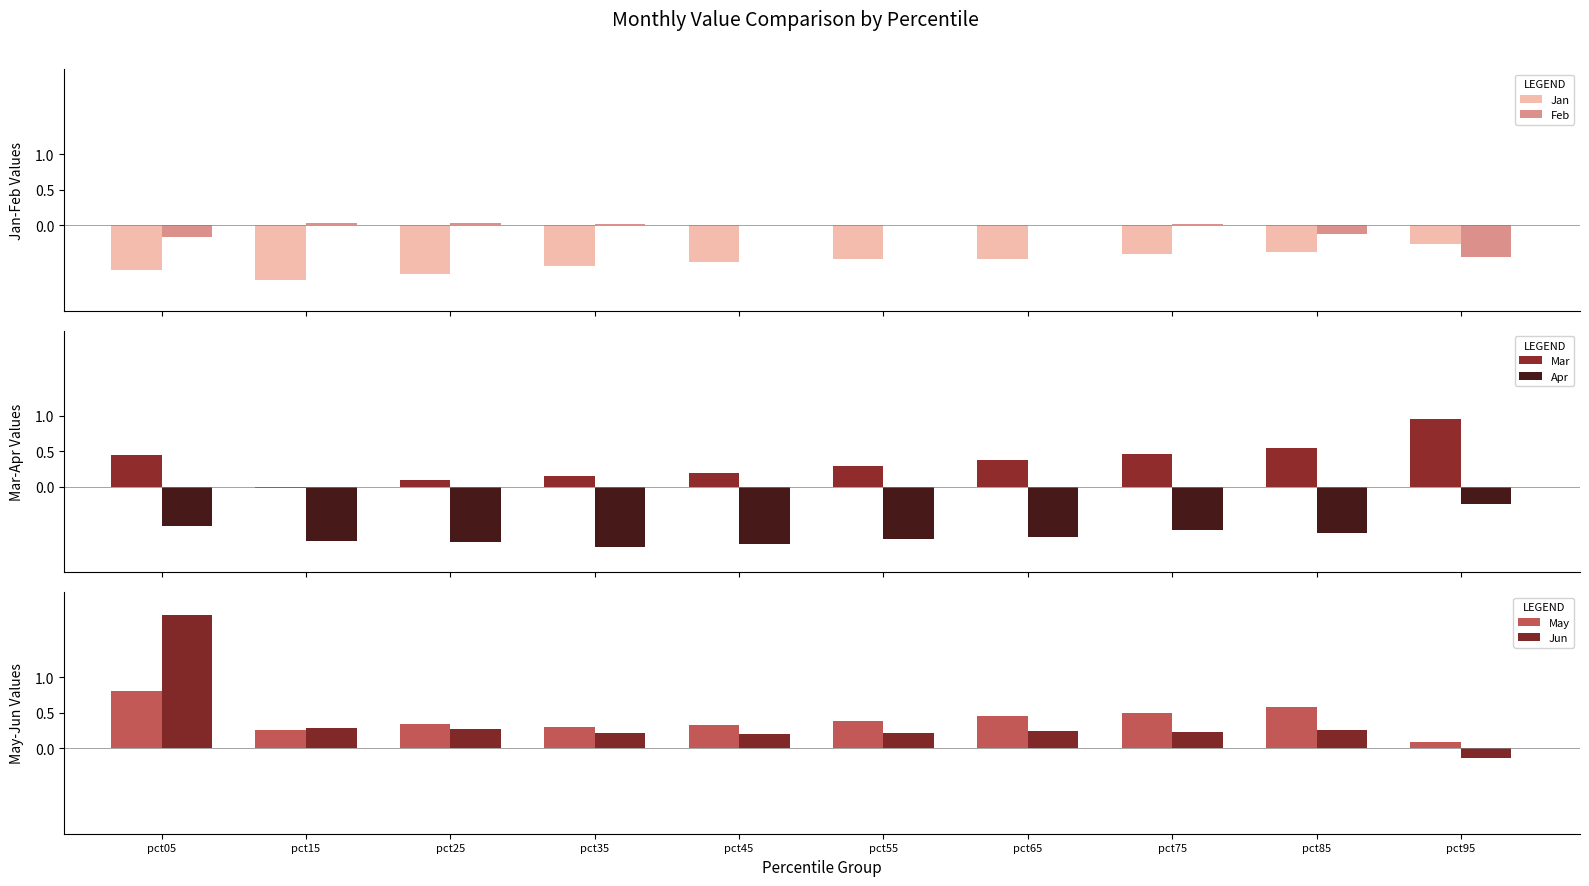

What is the spread (max minus min) of values at pct55?

1.1